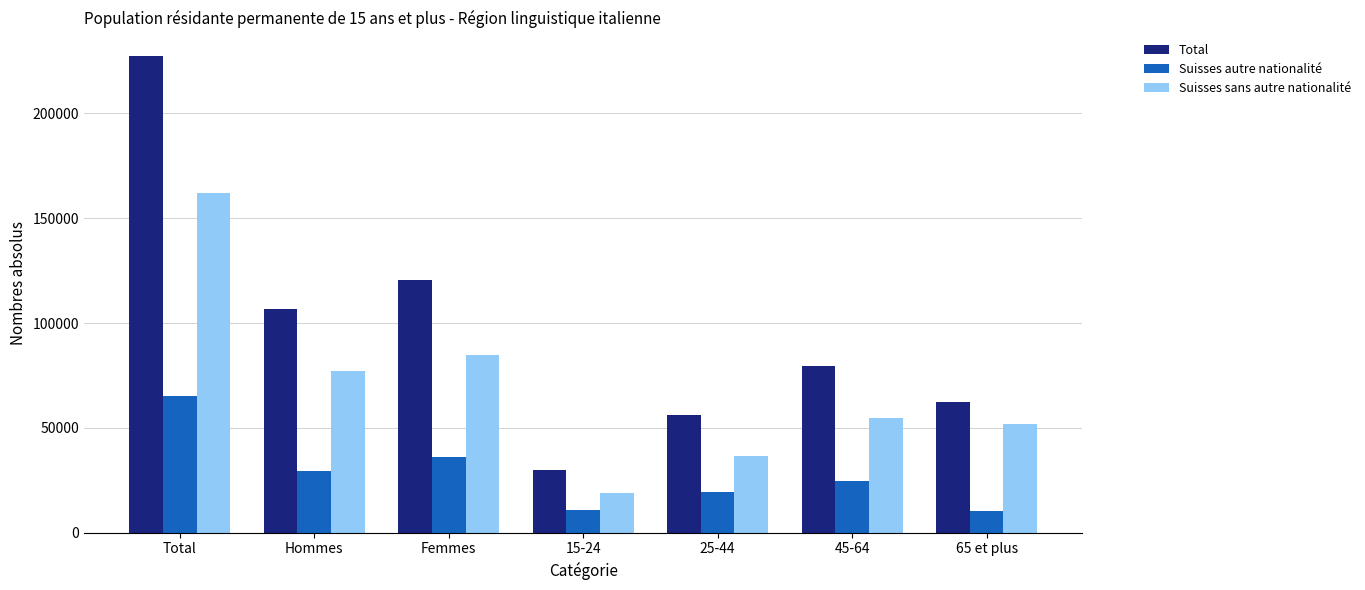

The value of Suisses autre nationalité at Hommes is 9963.6. True or false?

False